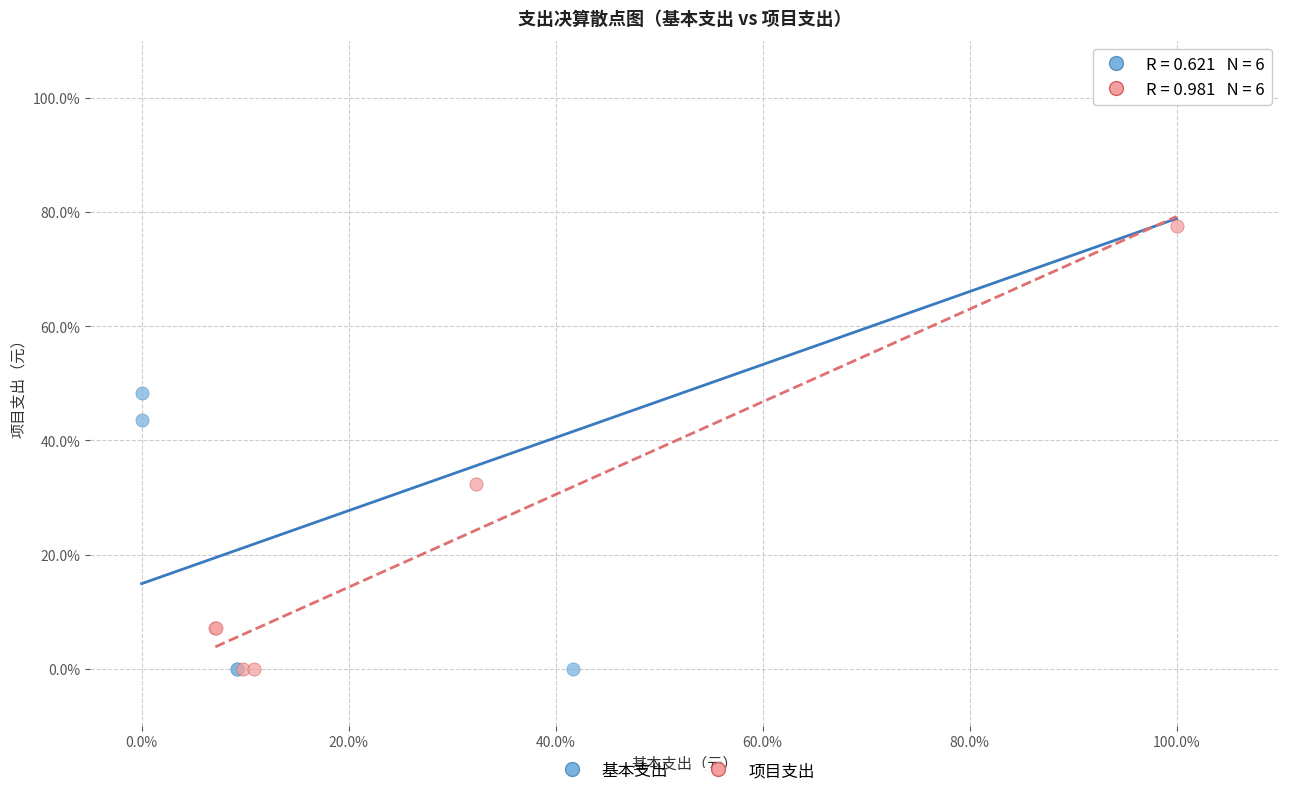

What are all the series names shown in the legend?

基本支出, 项目支出